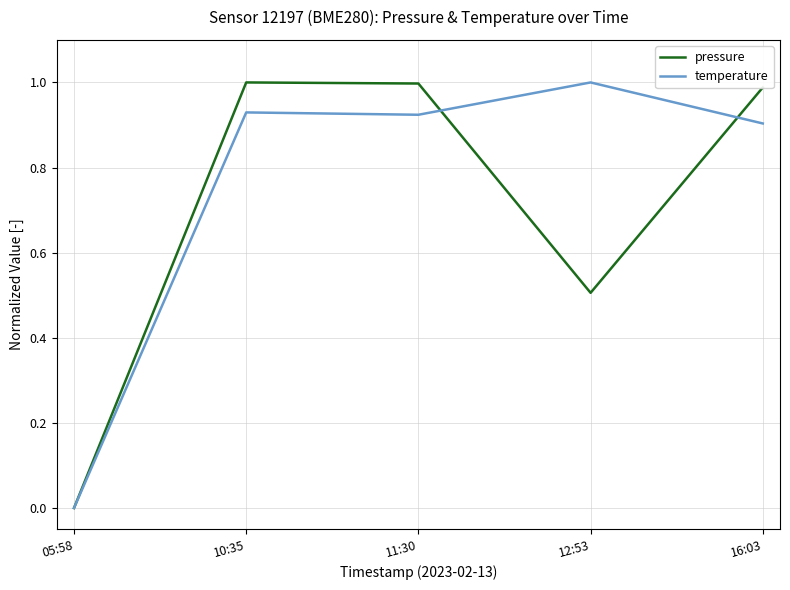

What is the sum of the pressure values at 16:03 and 11:30?

2.0